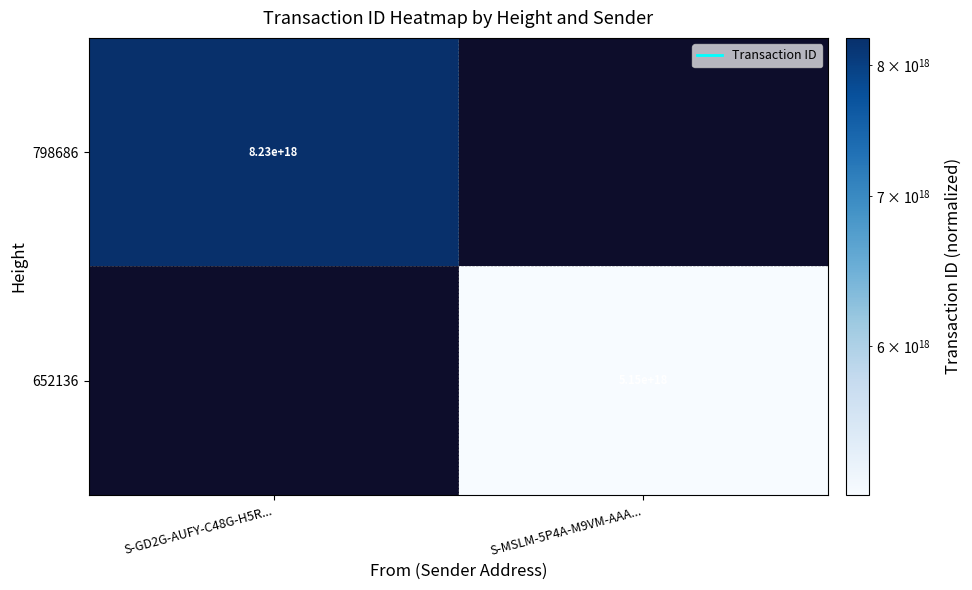

The value of 652136 at S-MSLM-5P4A-M9VM-AAA... is 5150000000000000000. True or false?

True